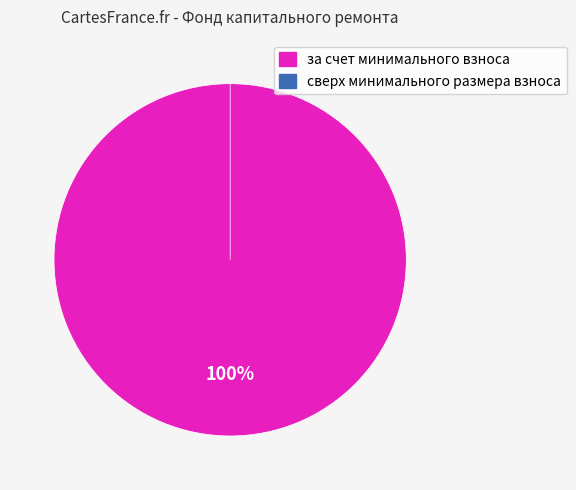

Is за счет минимального взноса the majority of the pie?

Yes